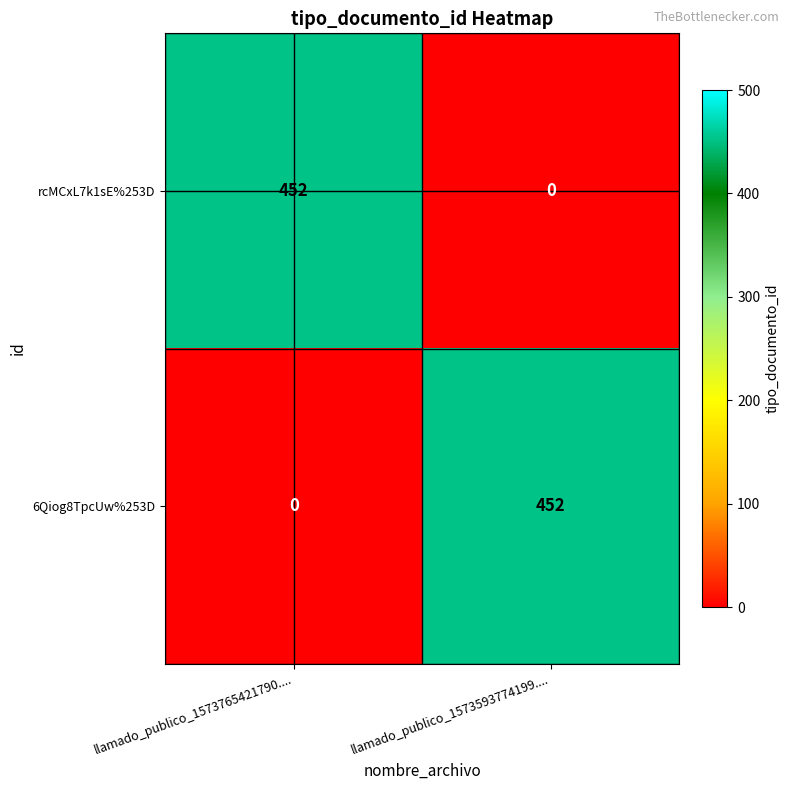

What is the difference between the 6Qiog8TpcUw%253D values at llamado_publico_1573593774199.... and llamado_publico_1573765421790....?

452